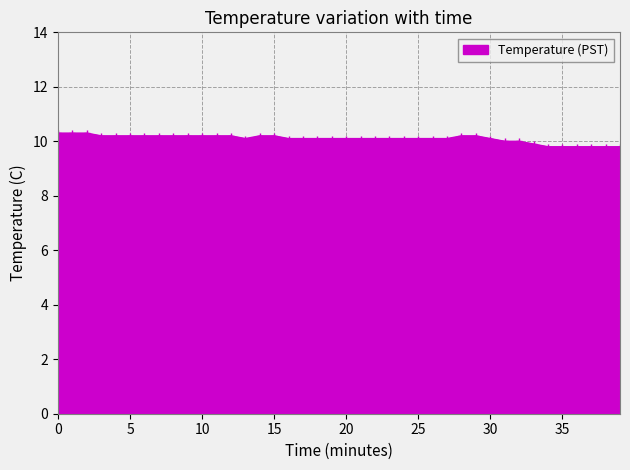

What is the sum of all values?

403.8